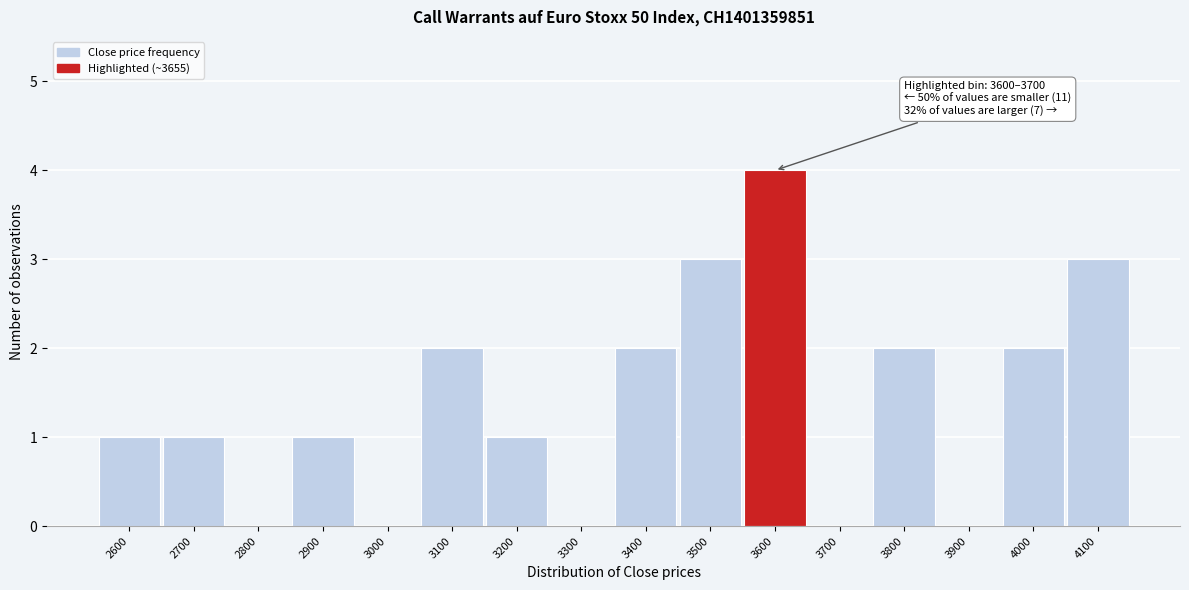

Reading right to left, what are all the values shown in this chart?

4100=3	4000=2	3900=0	3800=2	3700=0	3600=4	3500=3	3400=2	3300=0	3200=1	3100=2	3000=0	2900=1	2800=0	2700=1	2600=1